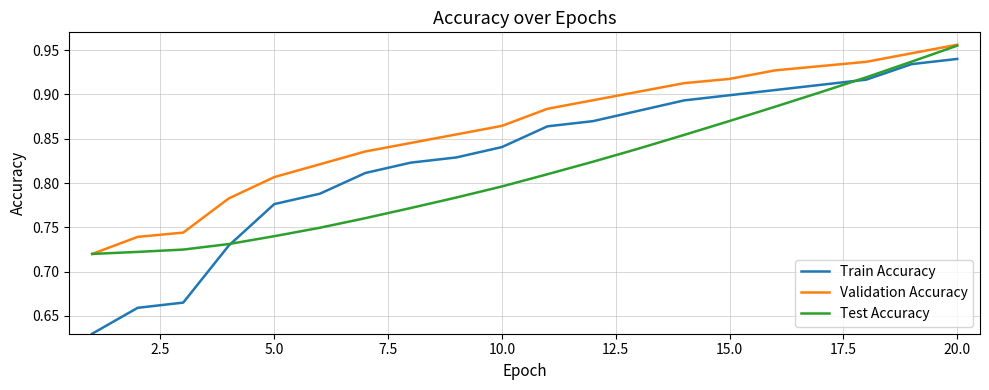

Which series has the widest spread of values?

Train Accuracy